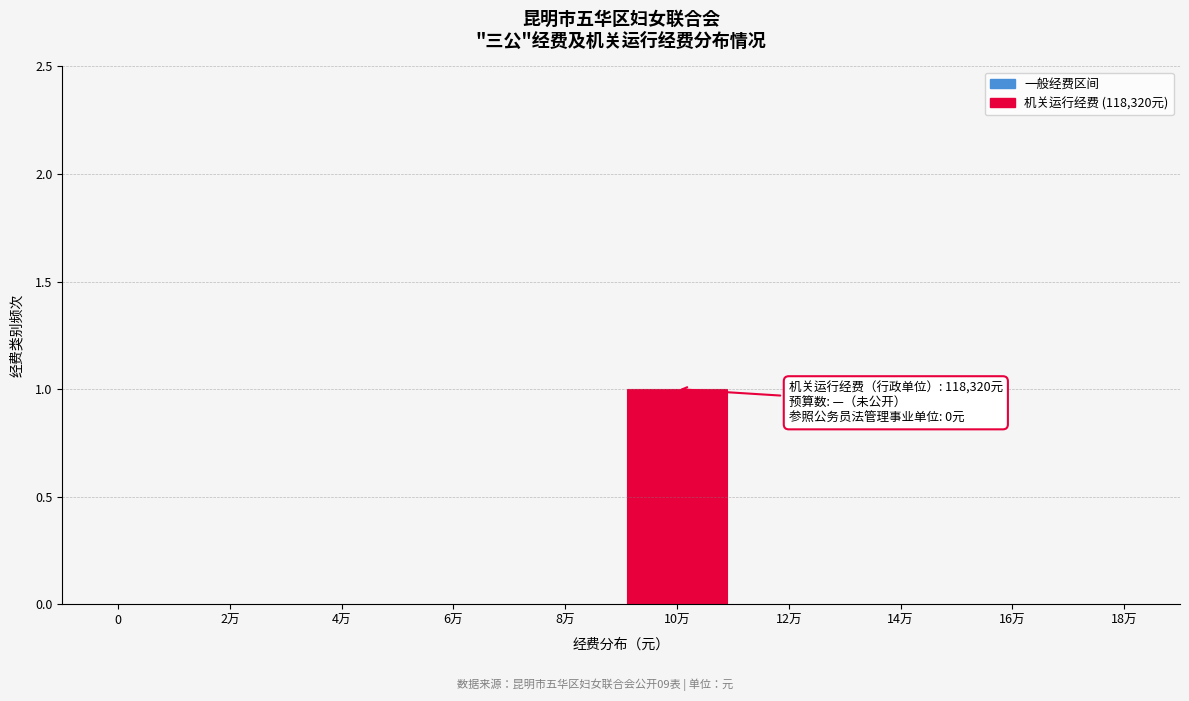

Reading left to right, transcribe all the data shown in this chart.

0=0	2万=0	4万=0	6万=0	8万=0	10万=1	12万=0	14万=0	16万=0	18万=0